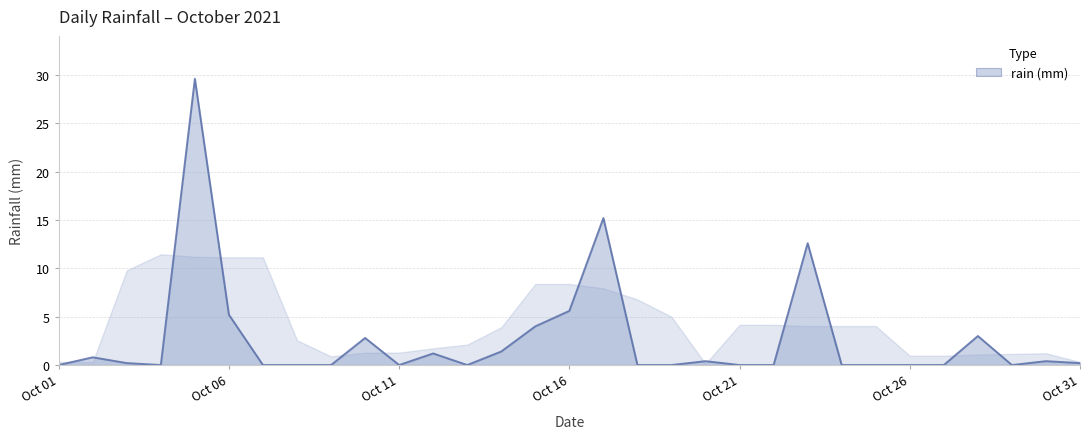

What is the maximum value shown in the chart?

29.6